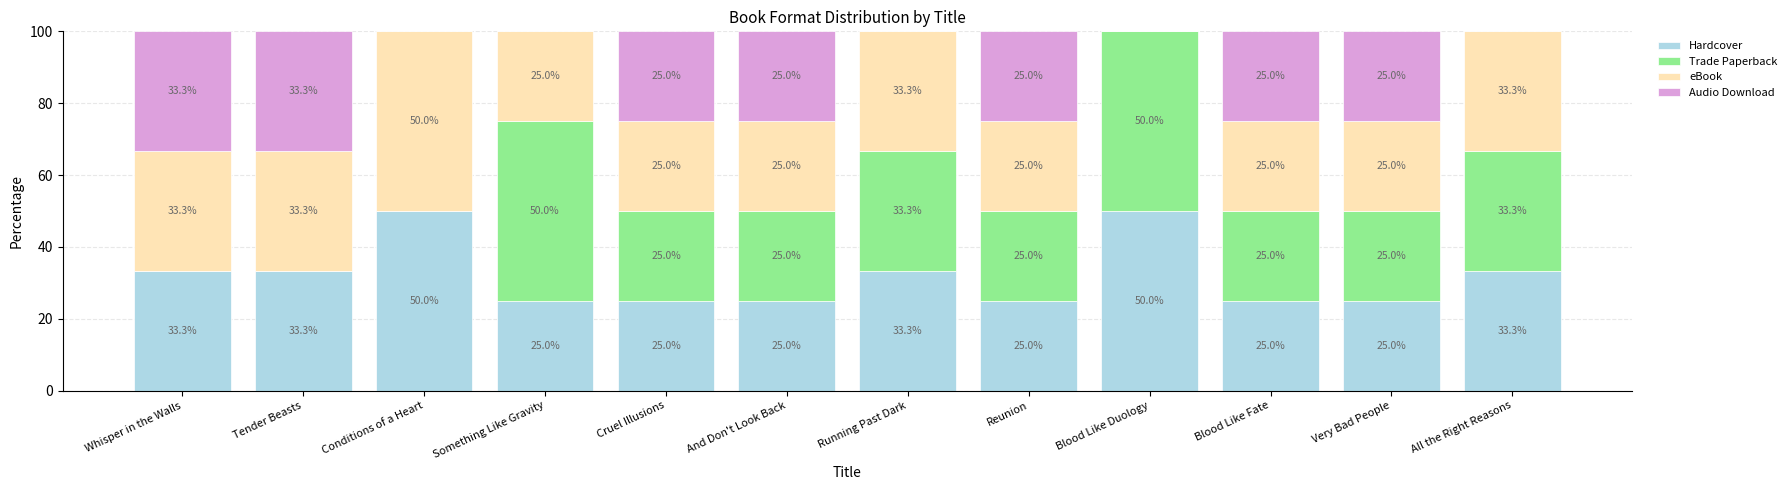

What are all the series names shown in the legend?

Hardcover, Trade Paperback, eBook, Audio Download